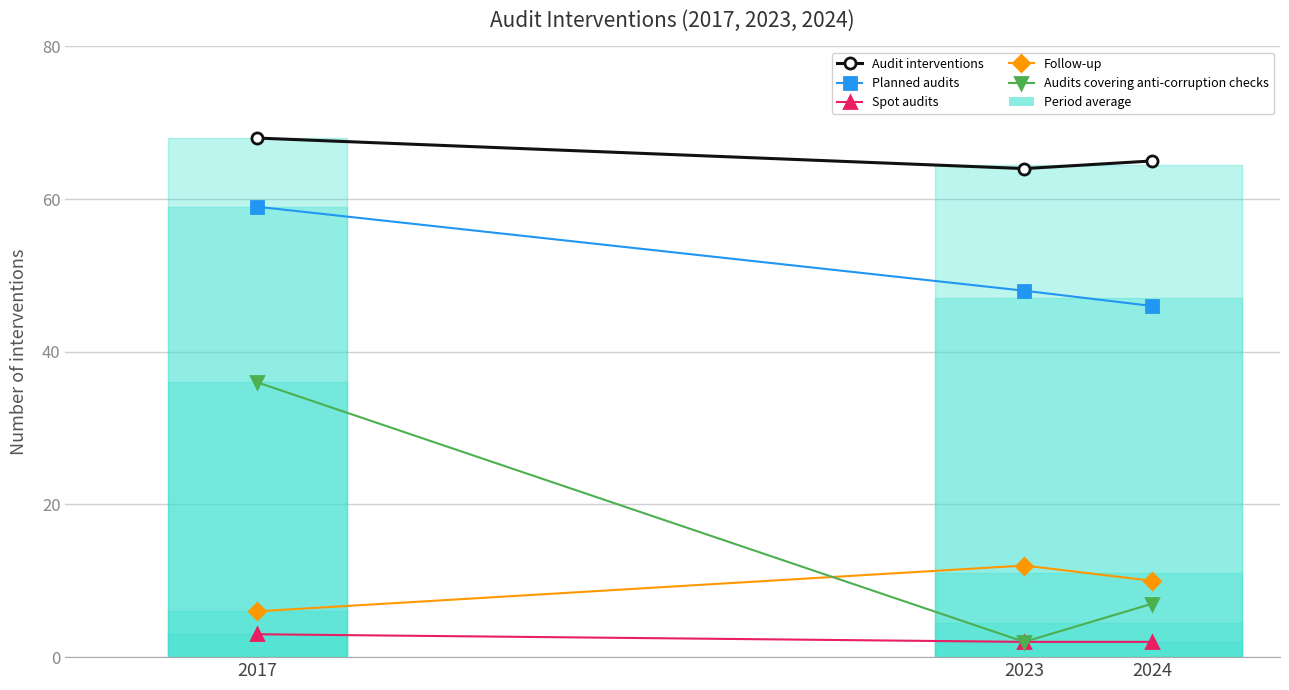

How many Planned audits values are between 46 and 59?

3